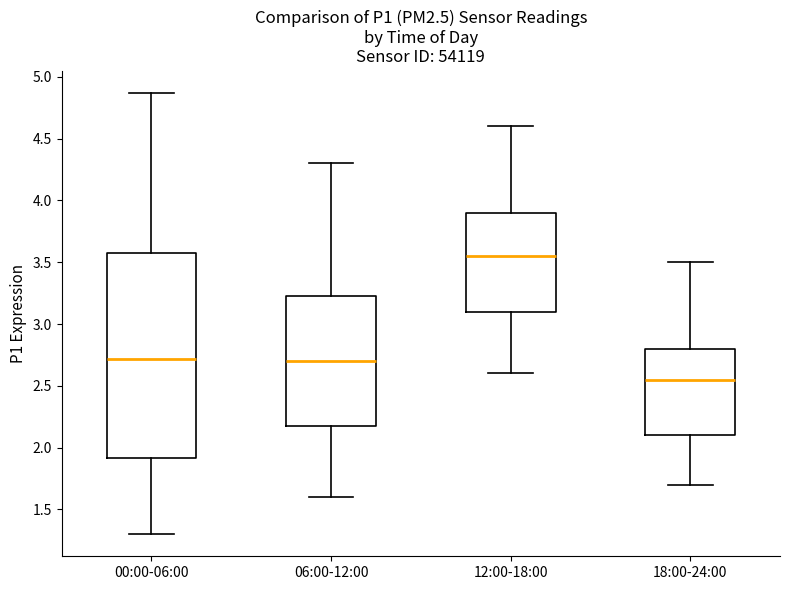

Which box has the highest median line?

12:00-18:00